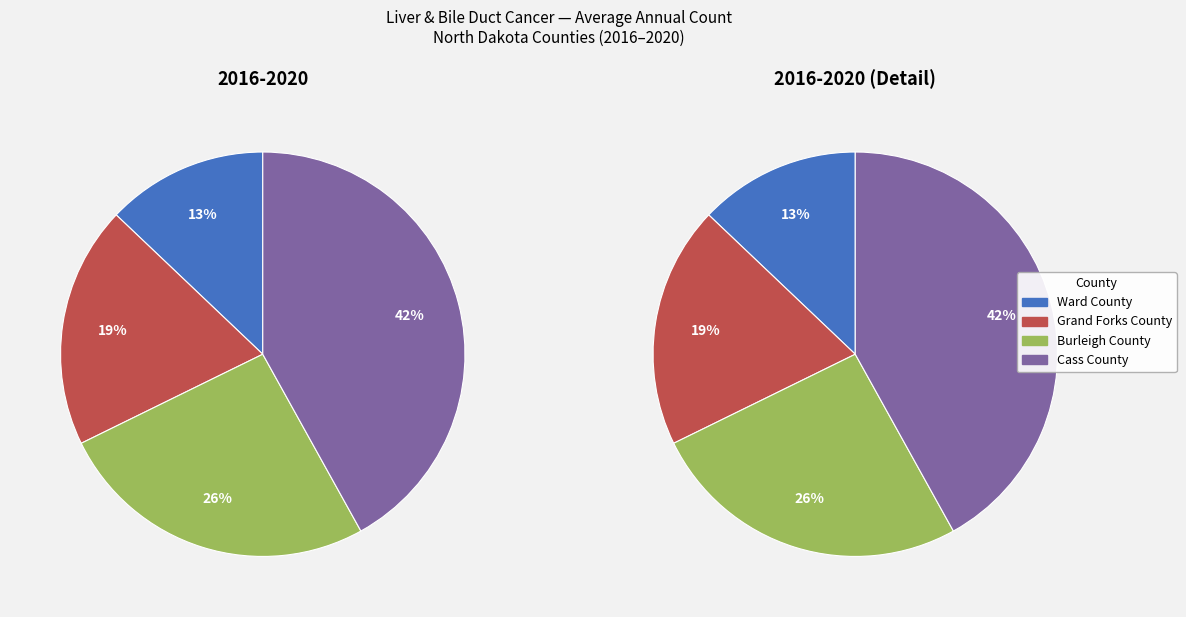

Count the number of slices in the pie.

4